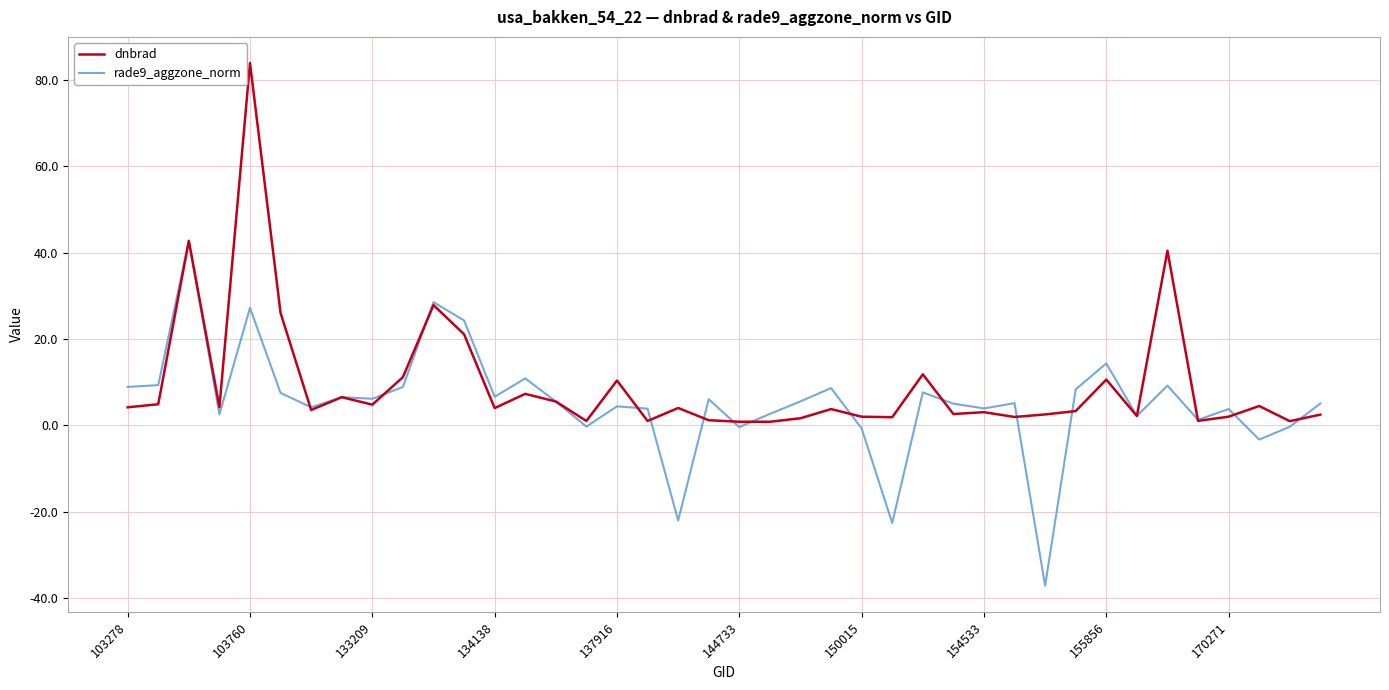

Rank the series by their maximum value, from highest to lowest.

dnbrad, rade9_aggzone_norm